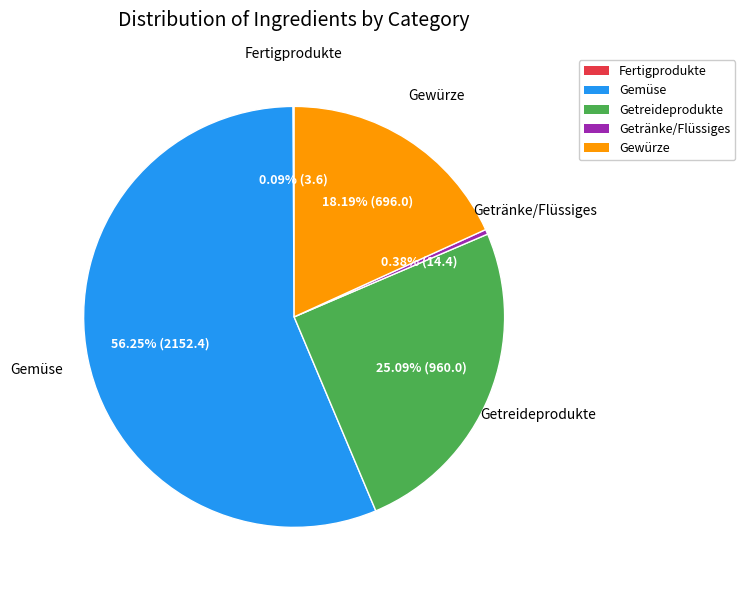

Is it true that Getreideprodukte is 25% of the pie?

True